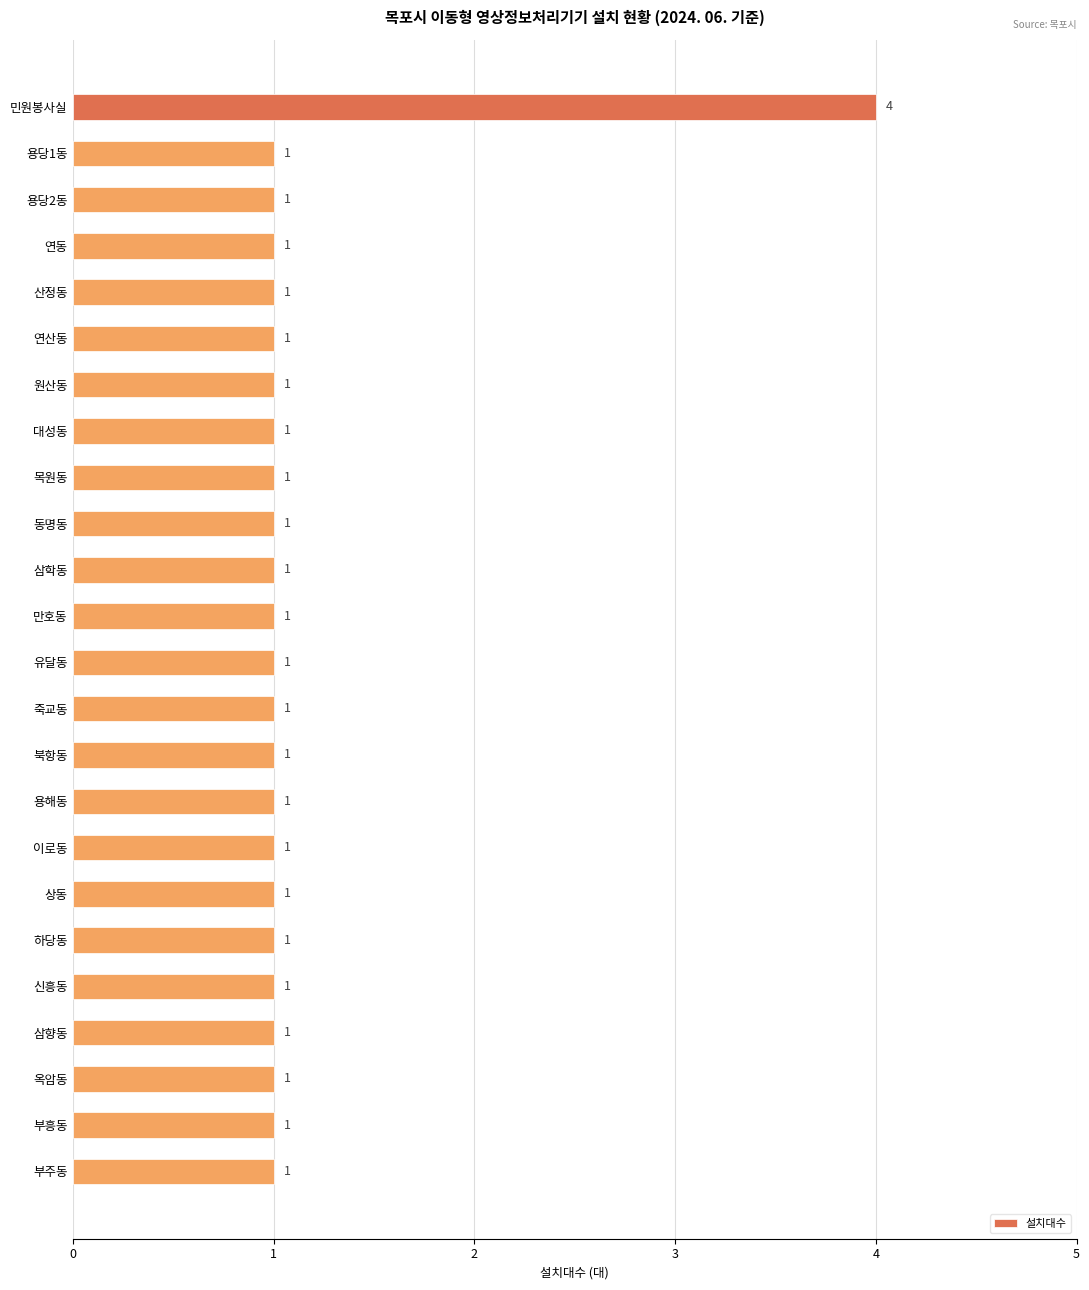

Count the values in the range 1 to 2.

23